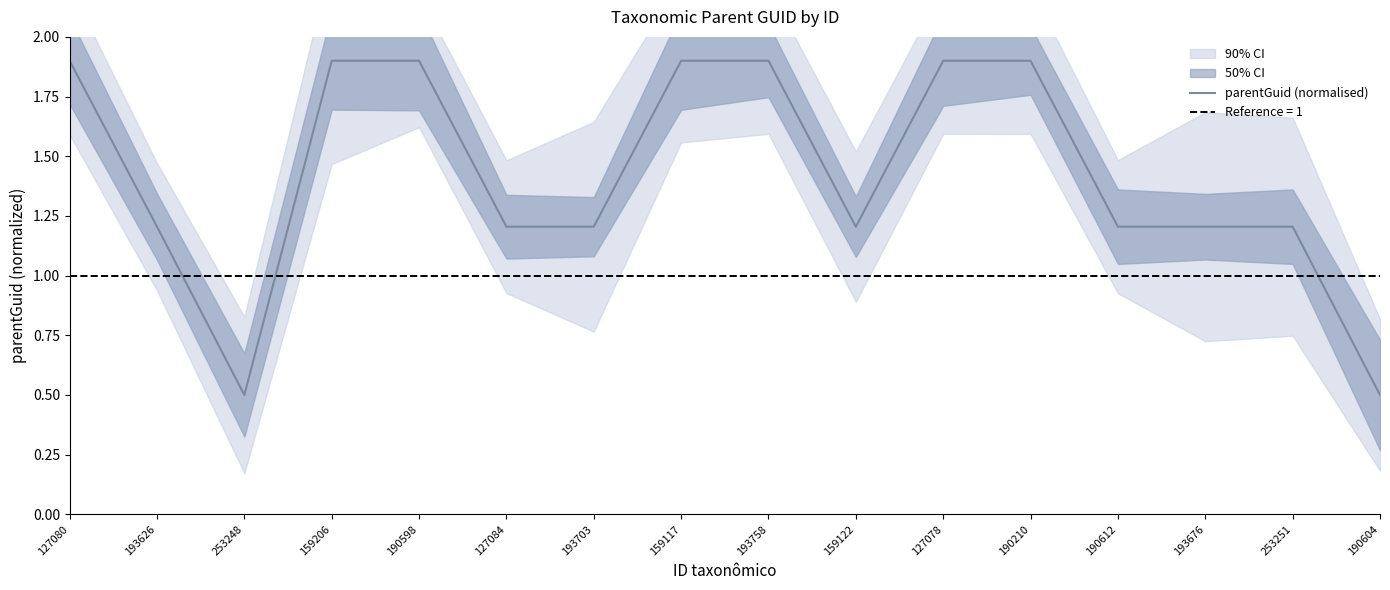

What is the difference between the maximum and minimum values?

1.4